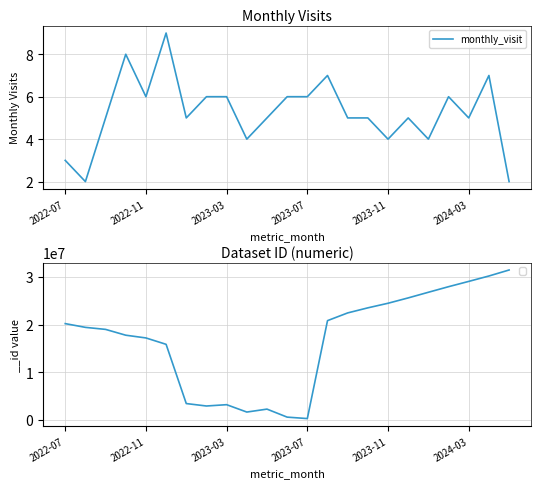

Reading left to right, list all the values displayed in this chart.

3	2	5	8	6	9	5	6	6	4	5	6	6	7	5	5	4	5	4	6	5	7	2